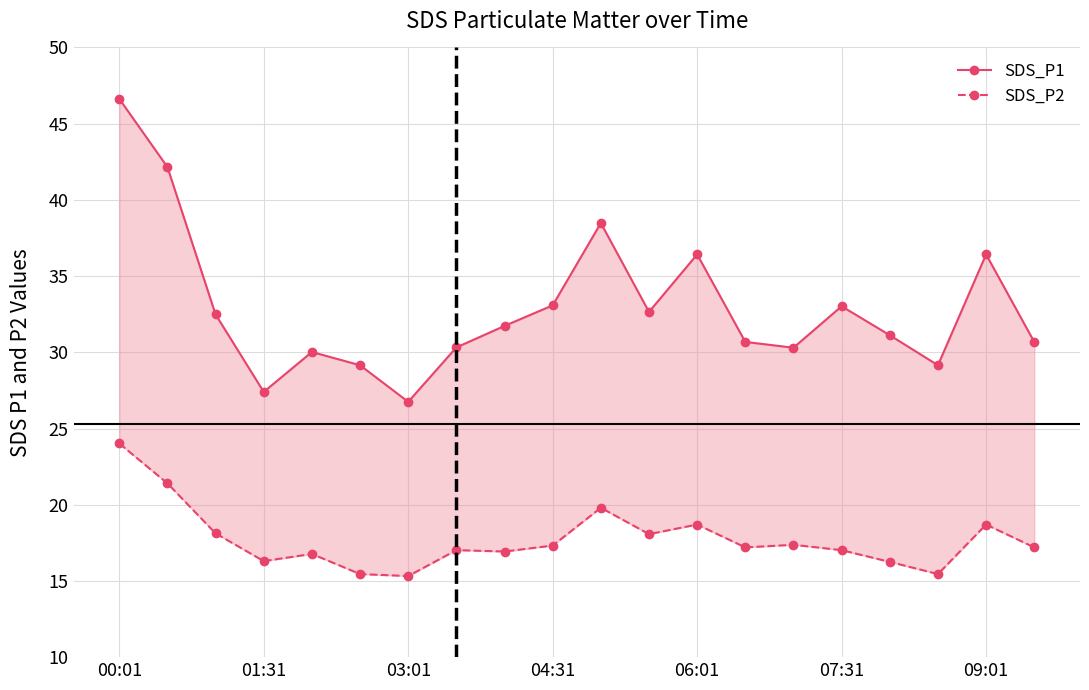

Which series has the largest range (max minus min)?

SDS_P1